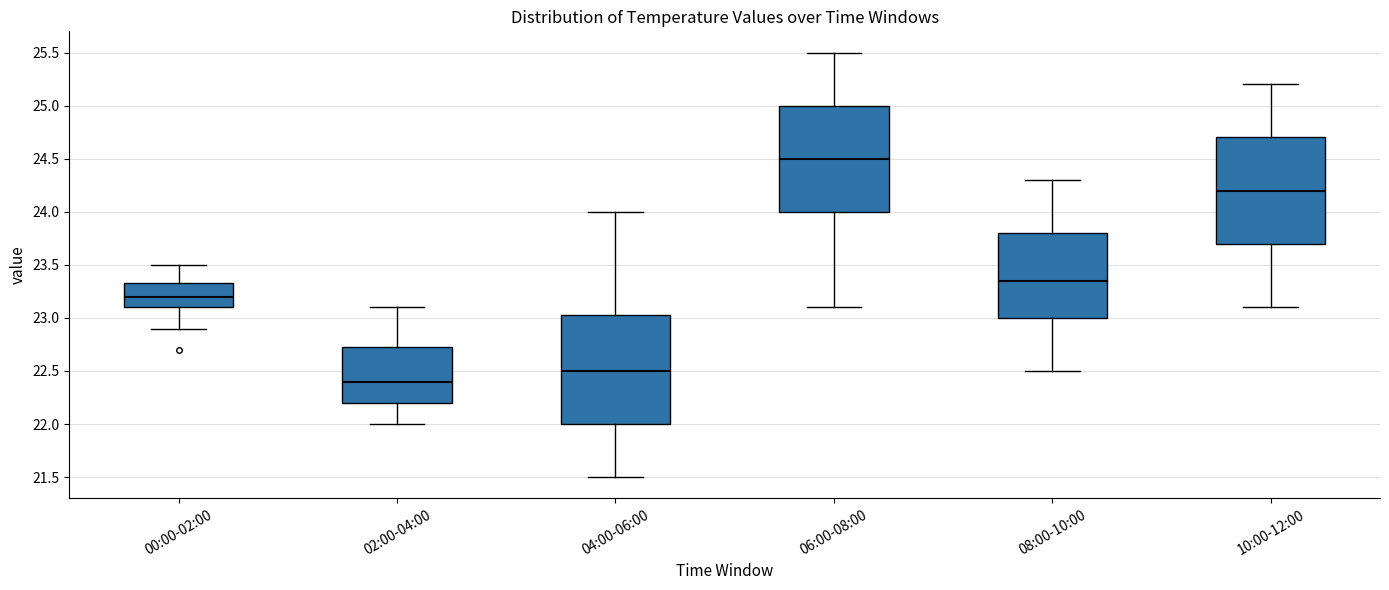

Reading left to right, transcribe this box plot: for each box, give where its median line is, the range the box spans, and where its two whiskers end, as read against the y-axis. The values are not printed on the chart, so give them approximately, as read against the axis.

00:00-02:00: median 23.20, box 23.10 to 23.35, whiskers 22.90 to 23.50
02:00-04:00: median 22.40, box 22.20 to 22.75, whiskers 22.00 to 23.10
04:00-06:00: median 22.50, box 22.00 to 23.05, whiskers 21.50 to 24.00
06:00-08:00: median 24.50, box 24.00 to 25.00, whiskers 23.10 to 25.50
08:00-10:00: median 23.35, box 23.00 to 23.80, whiskers 22.50 to 24.30
10:00-12:00: median 24.20, box 23.70 to 24.70, whiskers 23.10 to 25.20